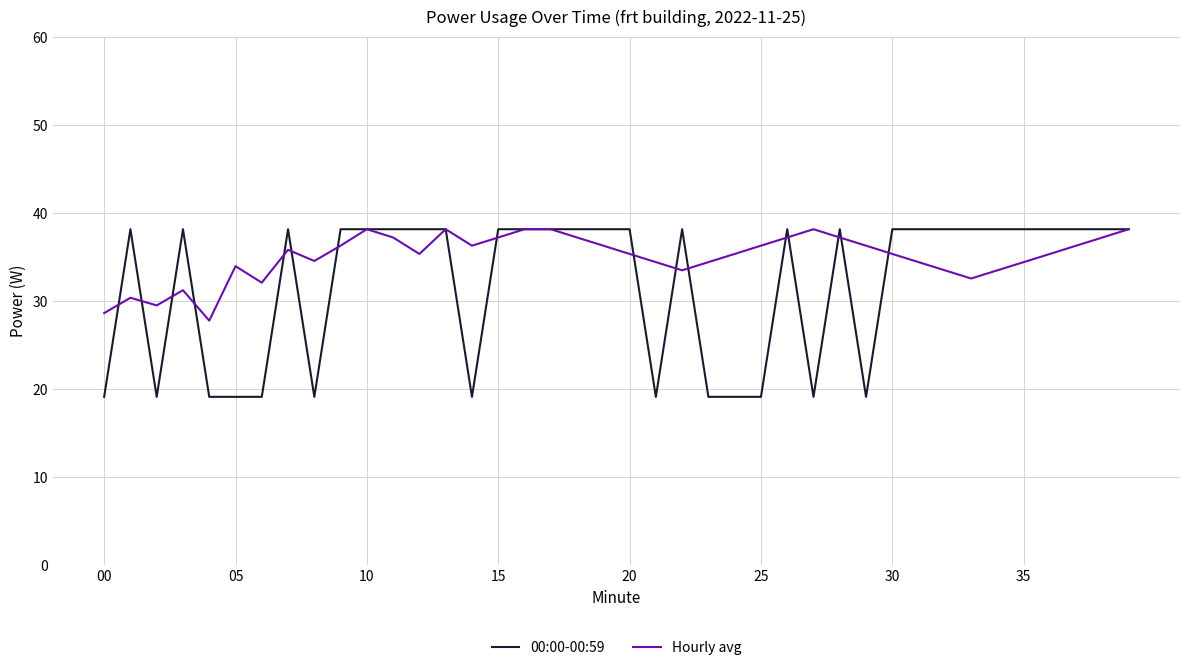

Which series has the widest spread of values?

00:00-00:59